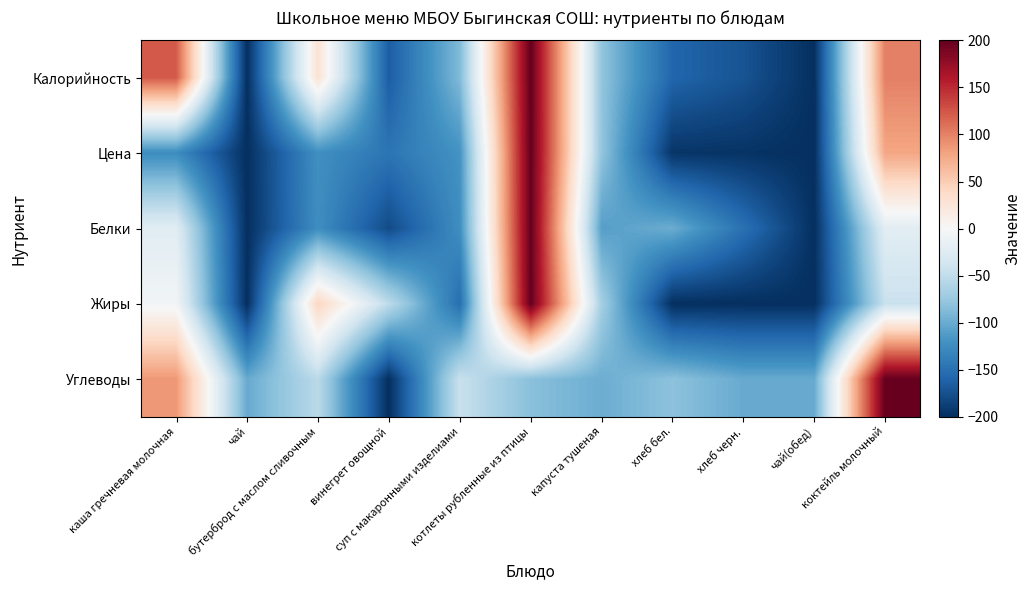

How many distinct data groups are displayed?

5